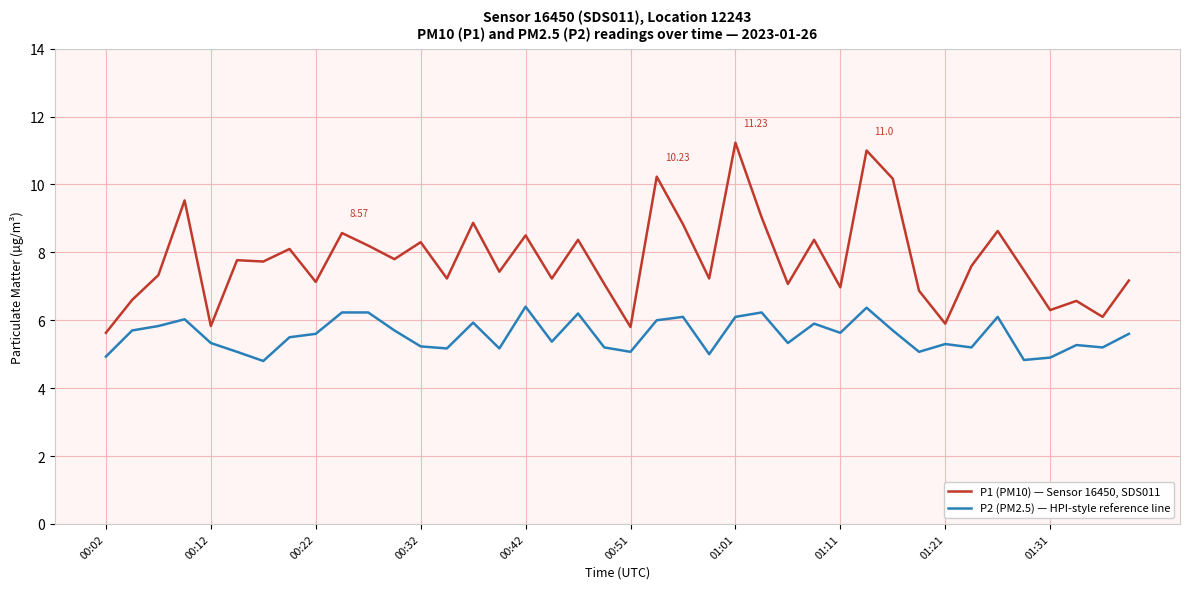

Which series has the largest total across all categories?

P1 (PM10) — Sensor 16450, SDS011